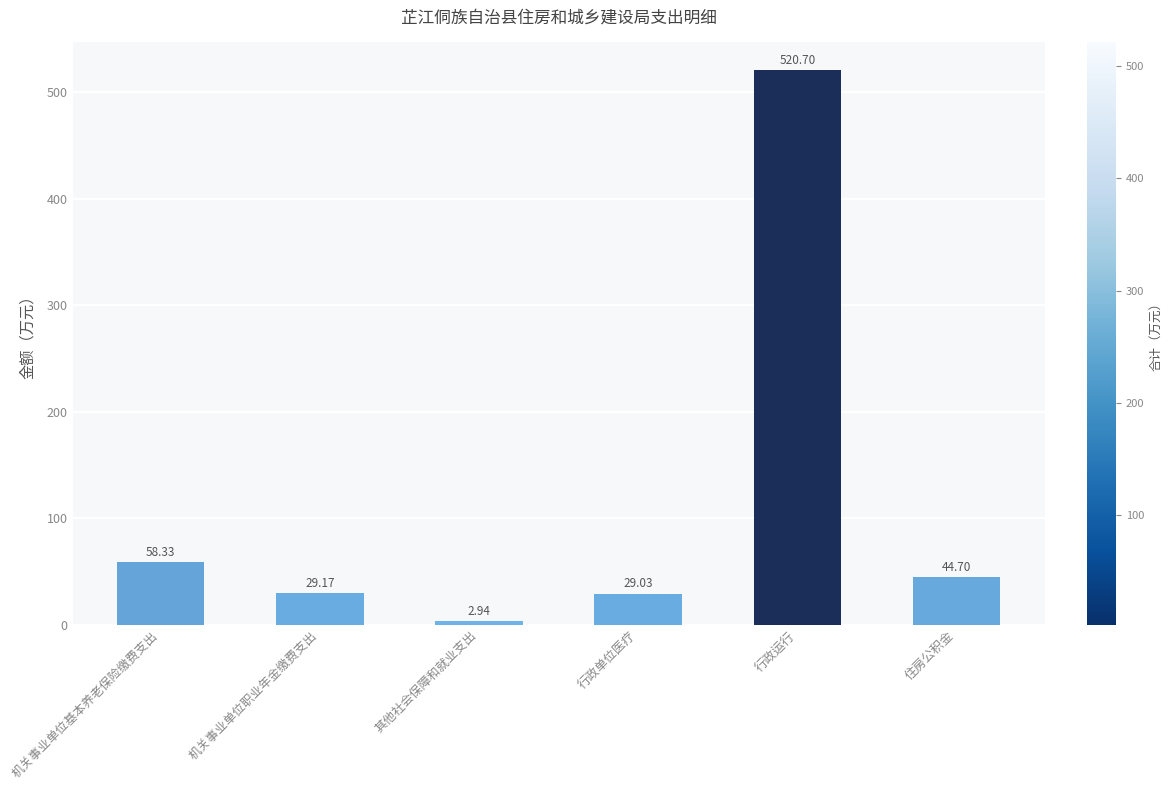

Which has a higher value, 机关事业单位基本养老保险缴费支出 or 行政单位医疗?

机关事业单位基本养老保险缴费支出